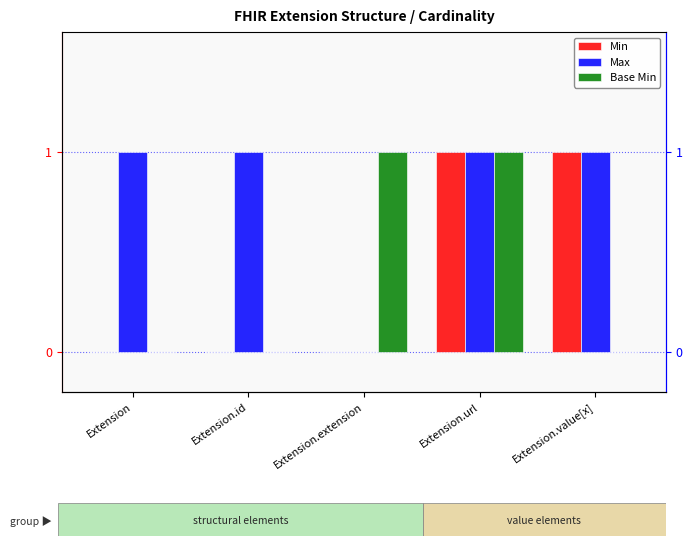

Count the number of data series in this chart.

3